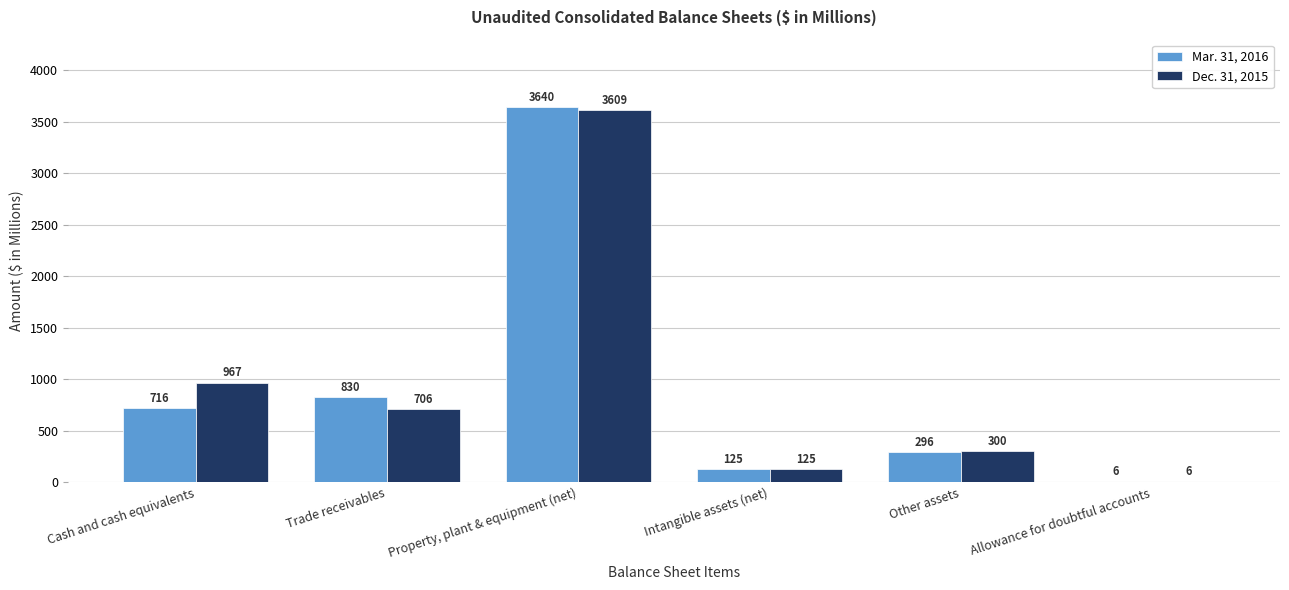

The Dec. 31, 2015 series shows 6 at Allowance for doubtful accounts. True or false?

True